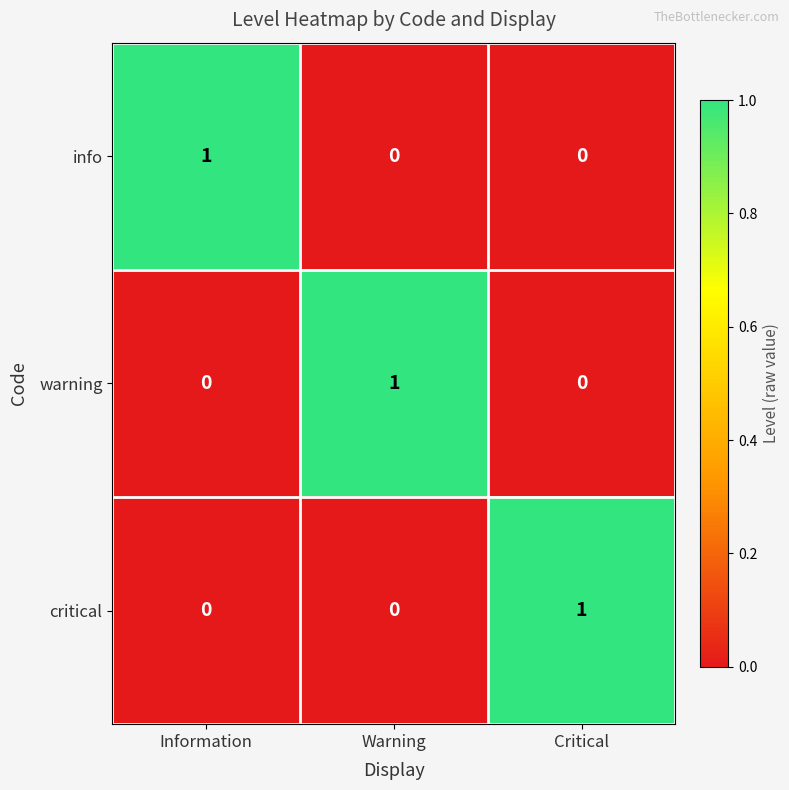

True or false: info has a value of -1 at Warning.

False